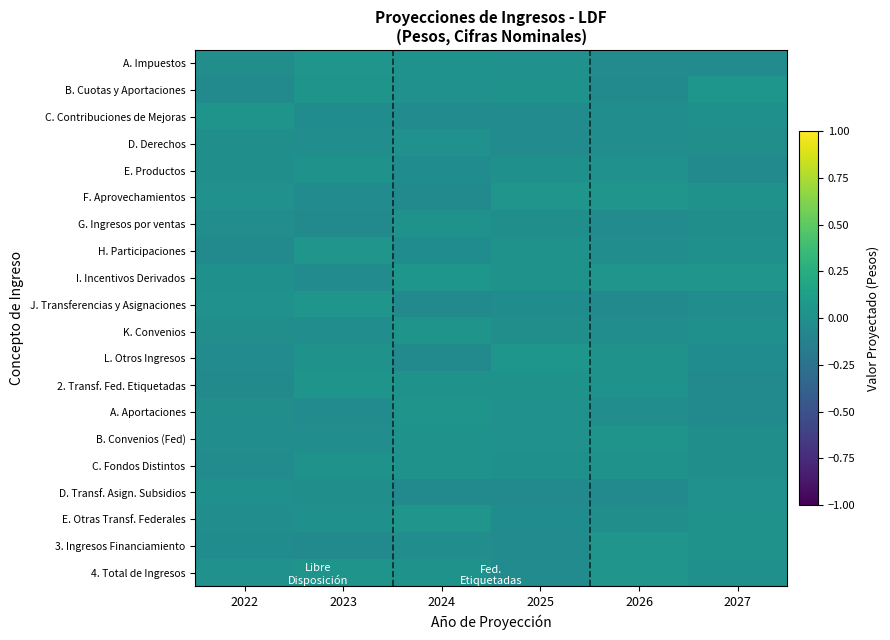

Which series has the largest total across all categories?

I. Incentivos Derivados